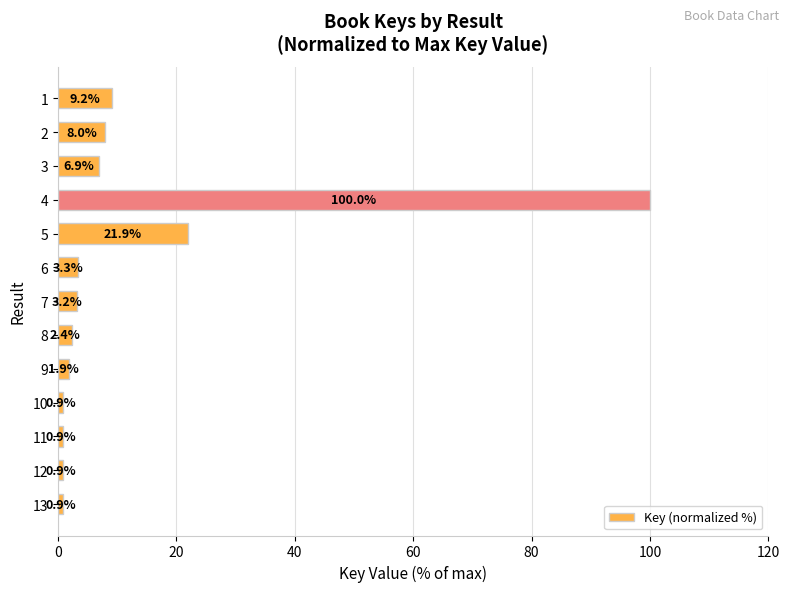

What is the value of the 6th bar from the top?

3.3